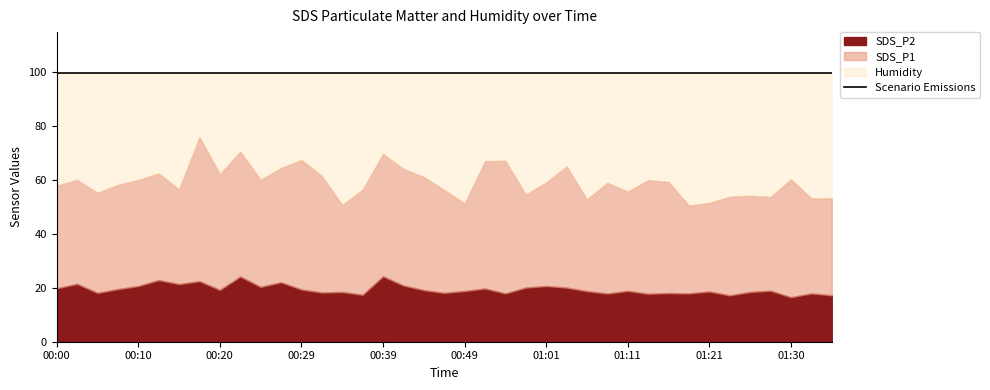

The value of SDS_P2 at 01:25 is 18.5. True or false?

True